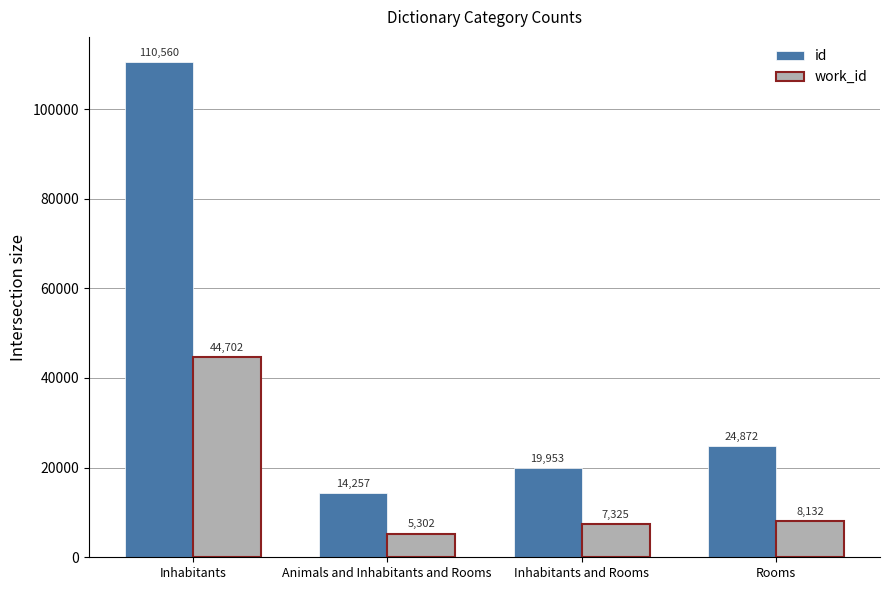

What is the total value across all series at Rooms?

33004